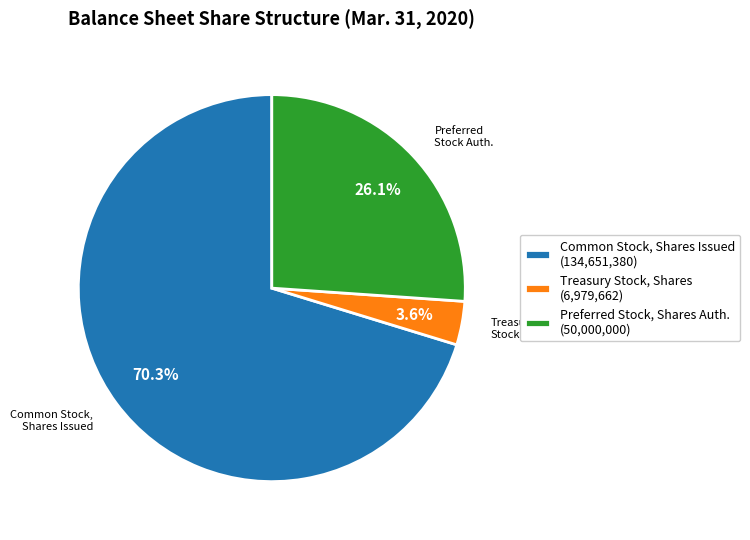

What is the ratio of the value at Preferred Stock, Shares Auth. (50,000,000) to the value at Common Stock, Shares Issued (134,651,380)?

0.4